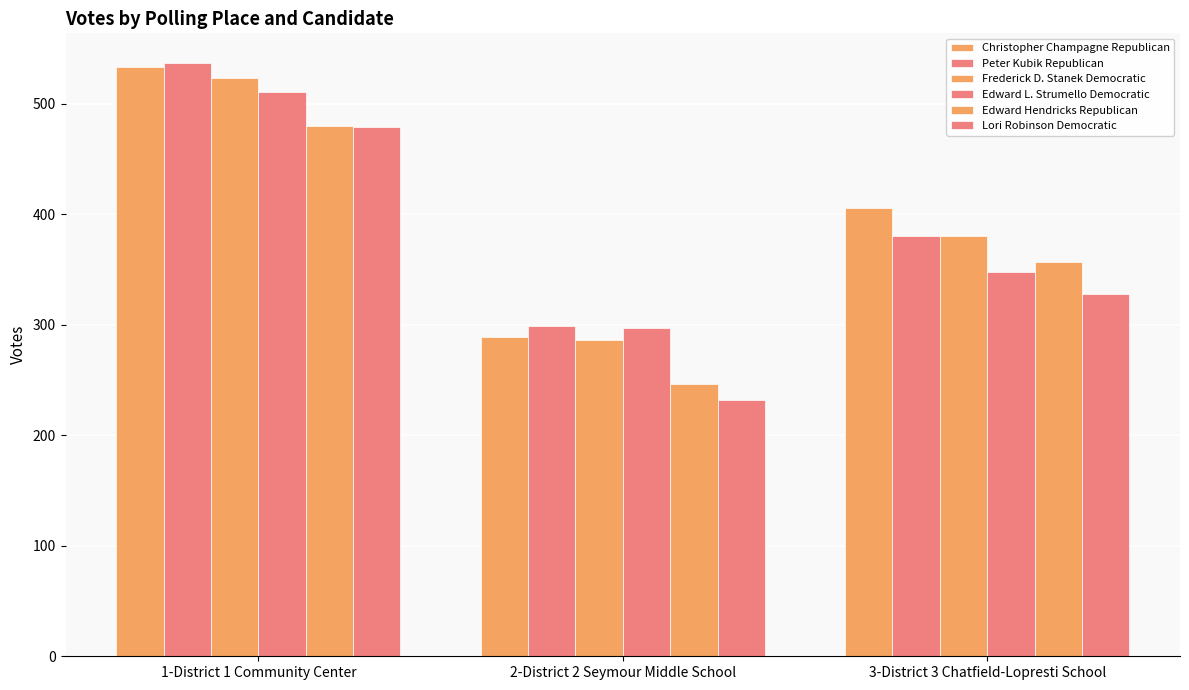

Reading left to right, transcribe all the data shown in this chart.

Christopher Champagne Republican: 1-District 1 Community Center=533	2-District 2 Seymour Middle School=289	3-District 3 Chatfield-Lopresti School=406
Peter Kubik Republican: 1-District 1 Community Center=537	2-District 2 Seymour Middle School=299	3-District 3 Chatfield-Lopresti School=380
Frederick D. Stanek Democratic: 1-District 1 Community Center=523	2-District 2 Seymour Middle School=286	3-District 3 Chatfield-Lopresti School=380
Edward L. Strumello Democratic: 1-District 1 Community Center=511	2-District 2 Seymour Middle School=297	3-District 3 Chatfield-Lopresti School=348
Edward Hendricks Republican: 1-District 1 Community Center=480	2-District 2 Seymour Middle School=246	3-District 3 Chatfield-Lopresti School=357
Lori Robinson Democratic: 1-District 1 Community Center=479	2-District 2 Seymour Middle School=232	3-District 3 Chatfield-Lopresti School=328